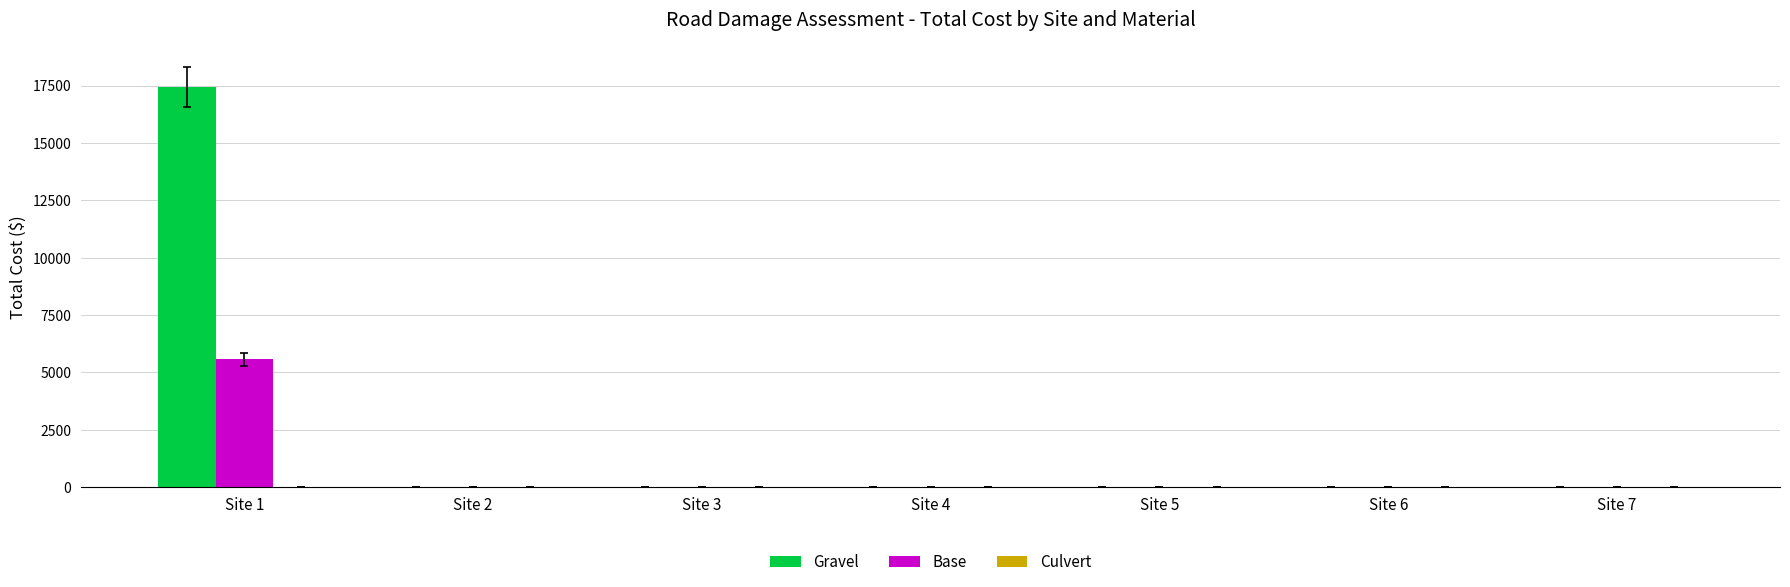

At which label does Gravel reach its peak?

Site 1